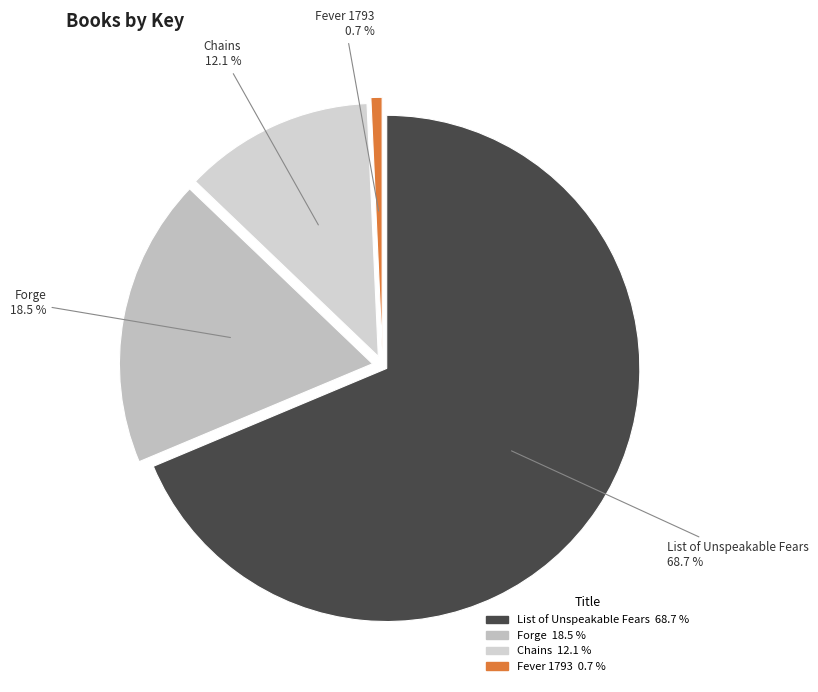

Is it true that Fever 1793 is 11% of the pie?

False